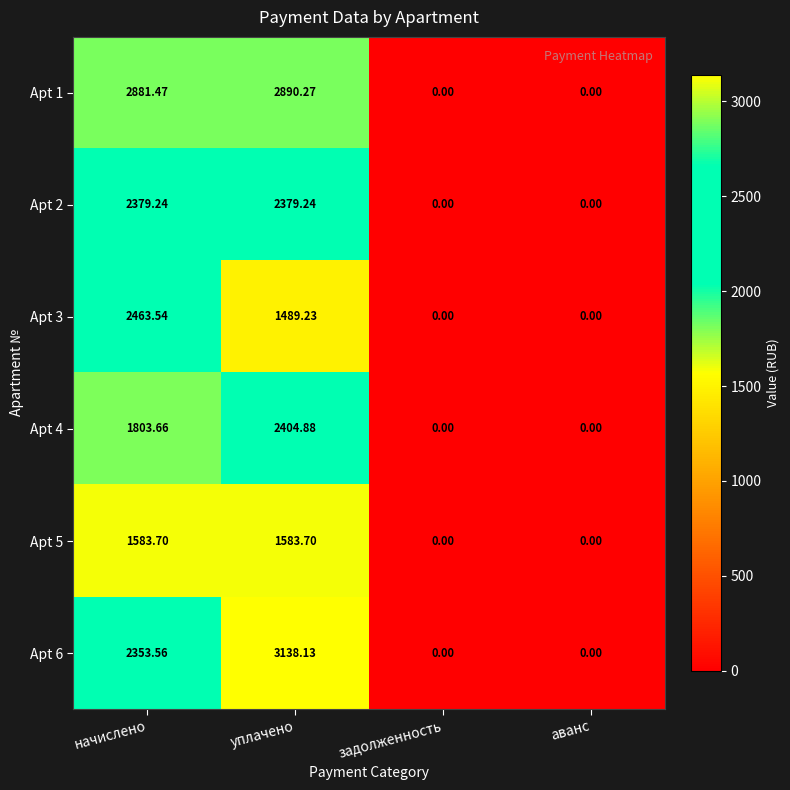

At which category is the sum across all series the highest?

уплачено